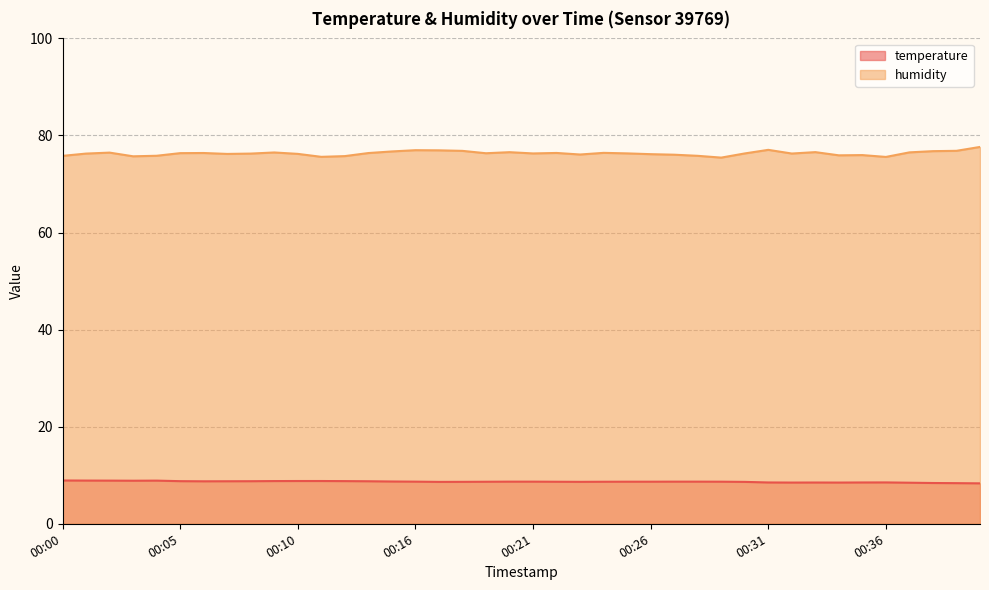

True or false: temperature and humidity intersect in this chart.

False